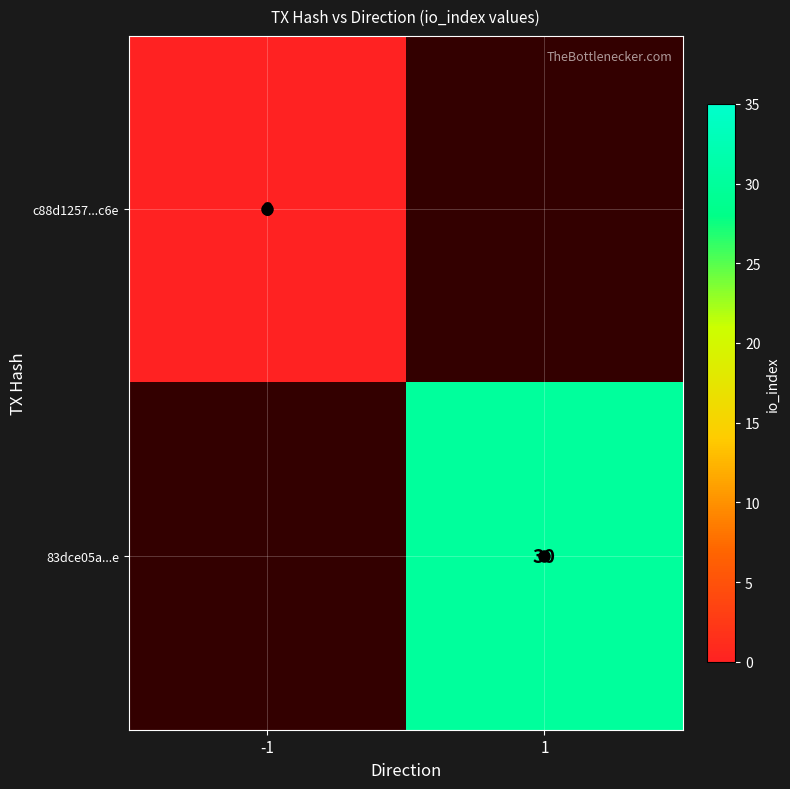

The value of 83dce05a...e at 1 is 17. True or false?

False